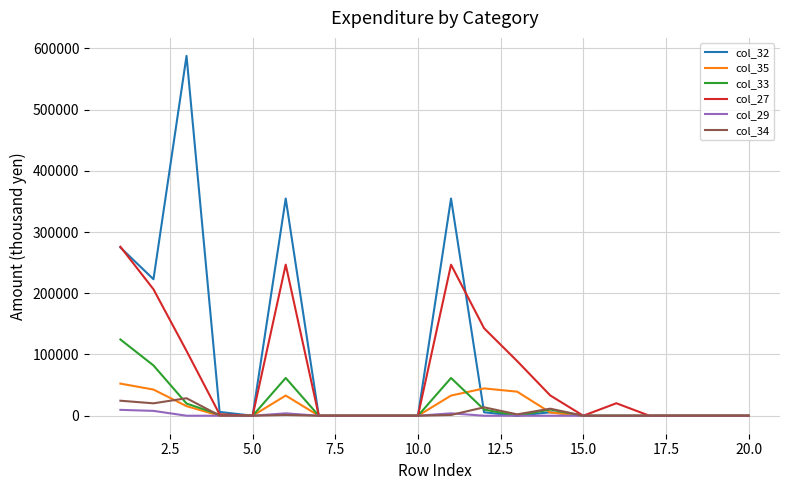

What is the maximum value shown in the chart?

587608